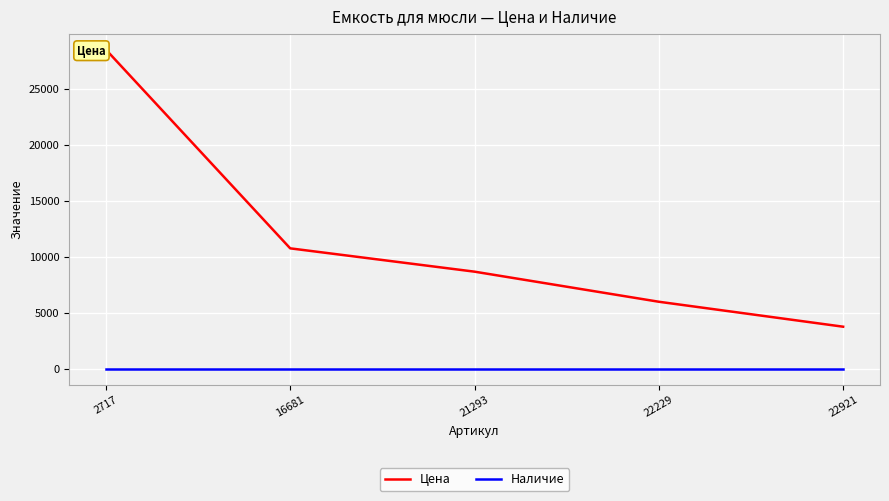

What is the maximum value shown in the chart?

28480